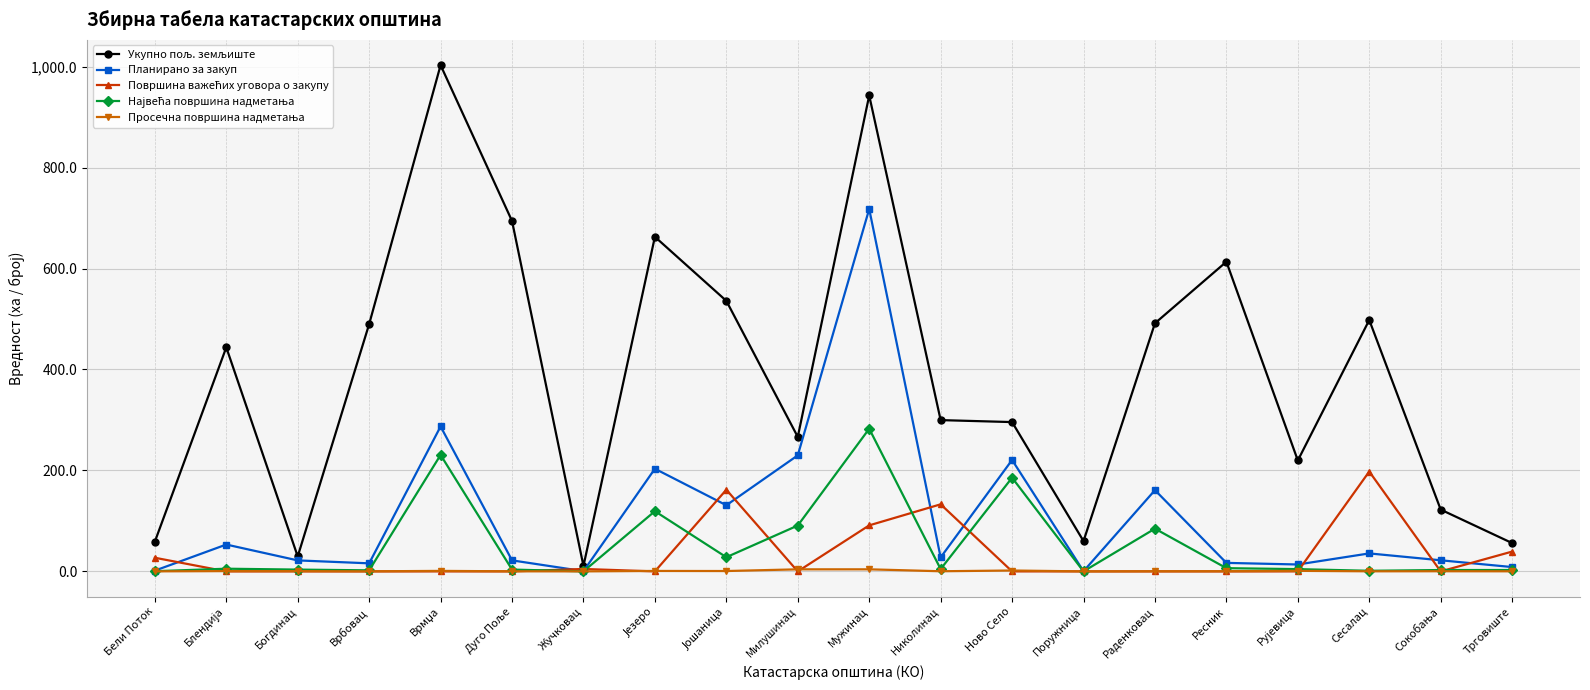

What is the label of the 1st point from the left?

Бели Поток